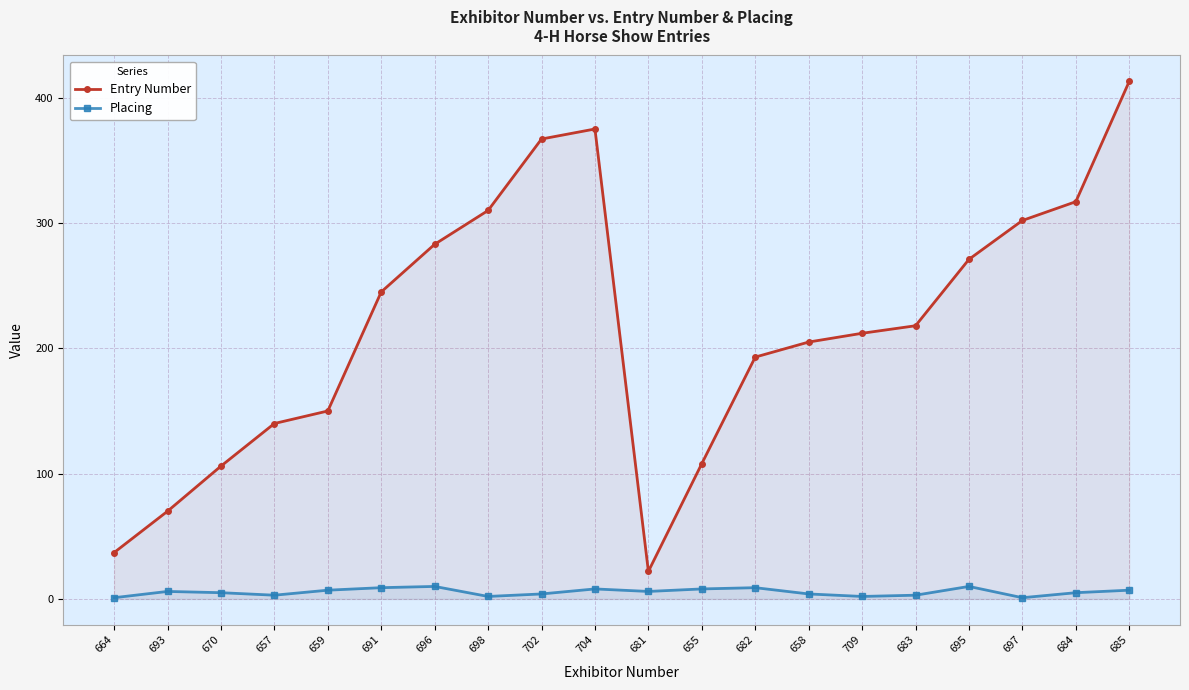

Where is the first local minimum for Placing?

657